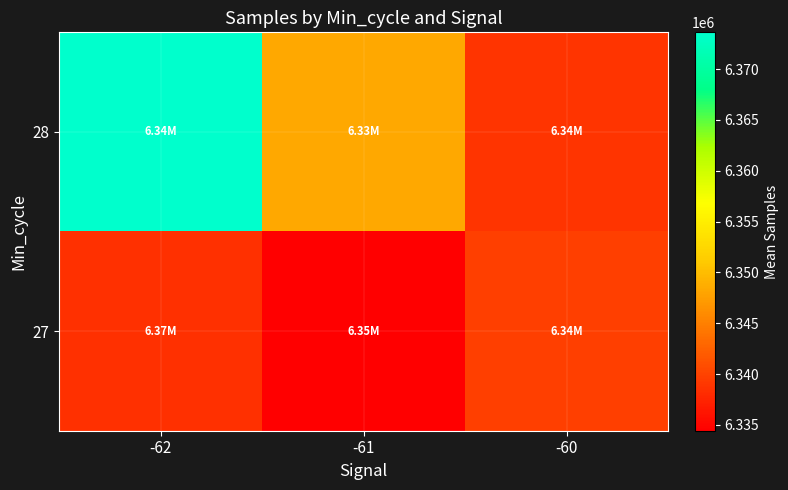

Count the number of data series in this chart.

2